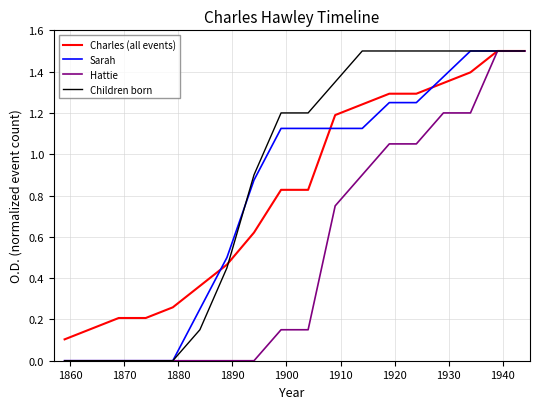

What is the maximum value for Charles (all events)?

1.5